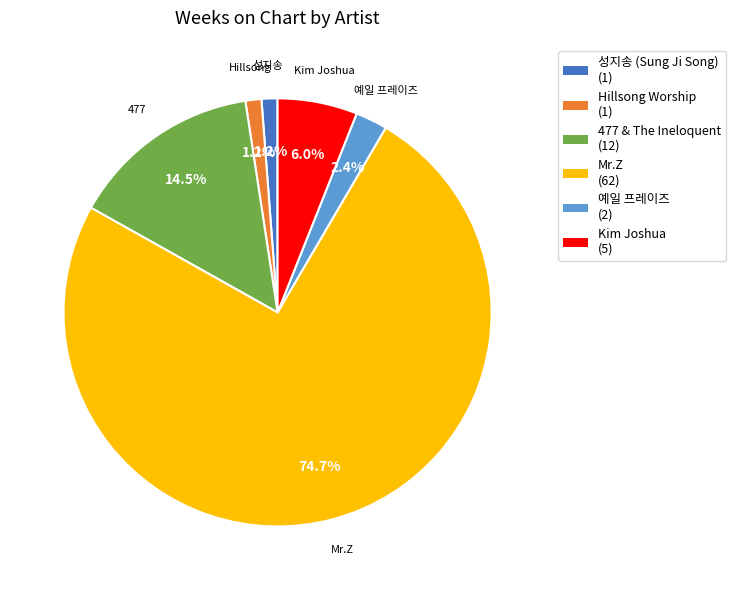

Combined, do 성지송 (Sung Ji Song) and 예일 프레이즈 account for over 50%?

No